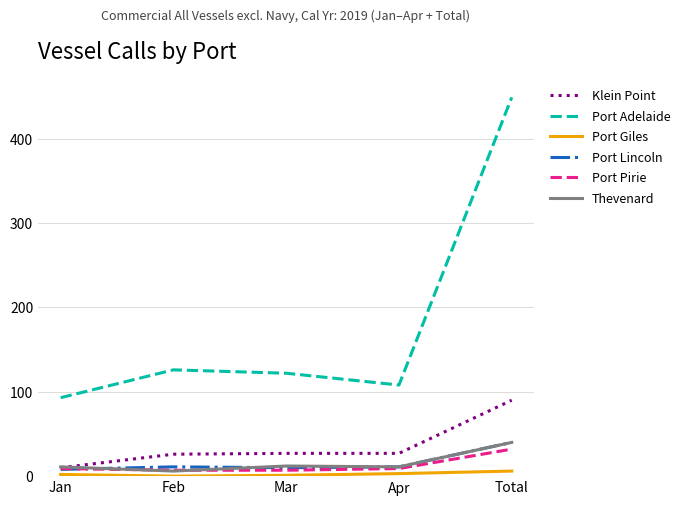

What is the spread (max minus min) of values at Apr?

105